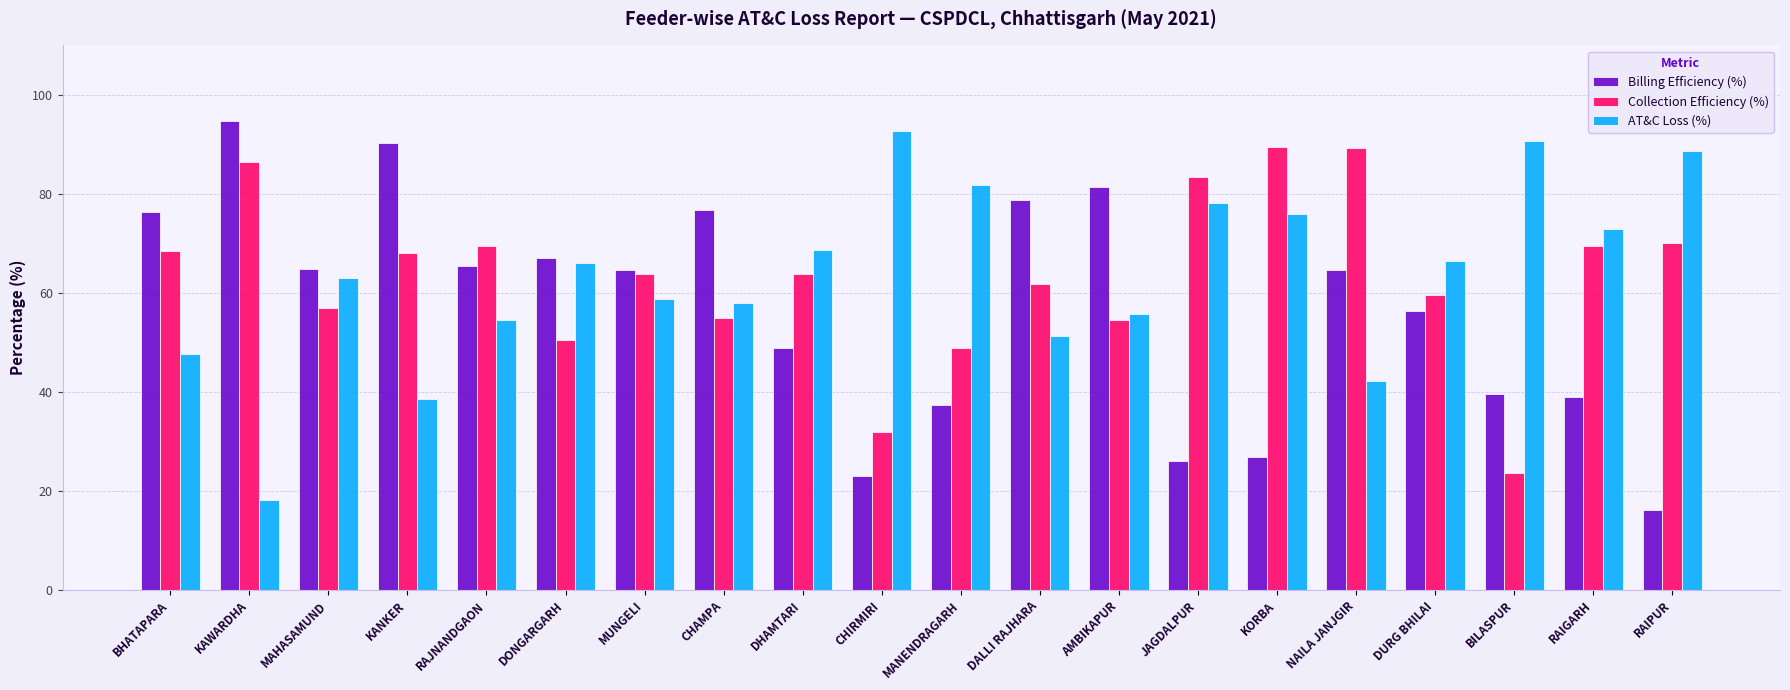

What is the difference between the maximum and minimum values in the Billing Efficiency (%) series?

78.6